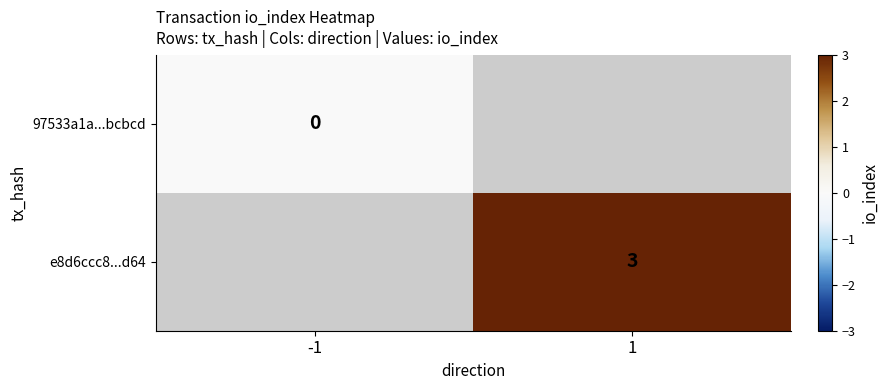

Which label corresponds to the smallest value in the chart?

-1